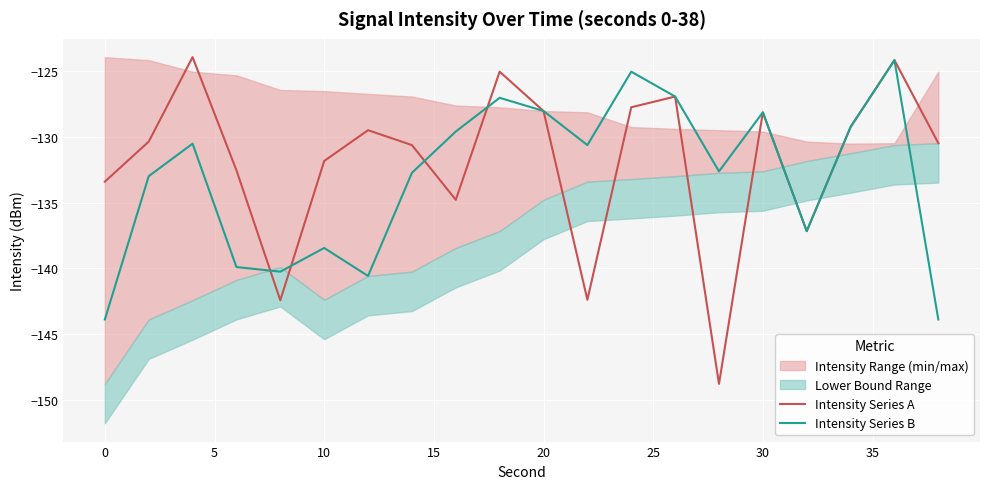

True or false: Intensity Series A has a value of -188.1 at 20.

False